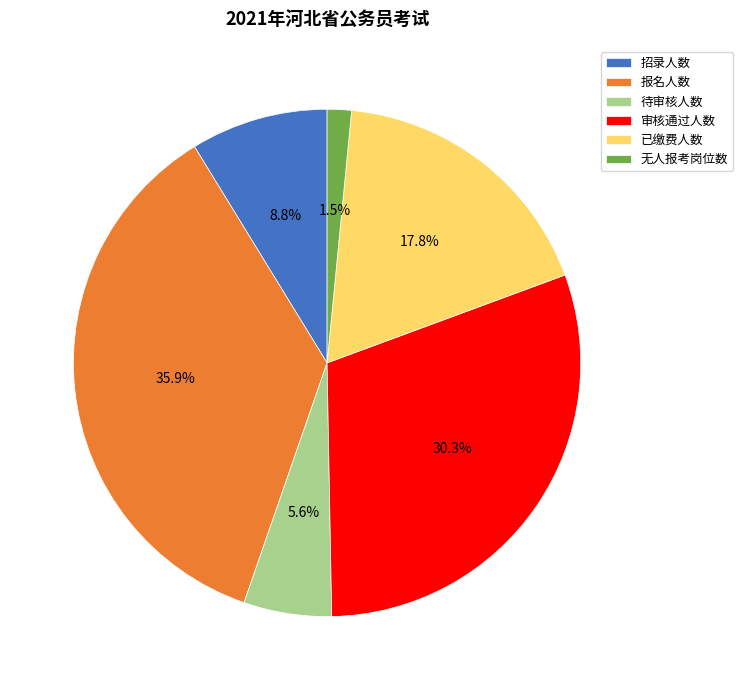

Does 无人报考岗位数 represent more than half of the total?

No